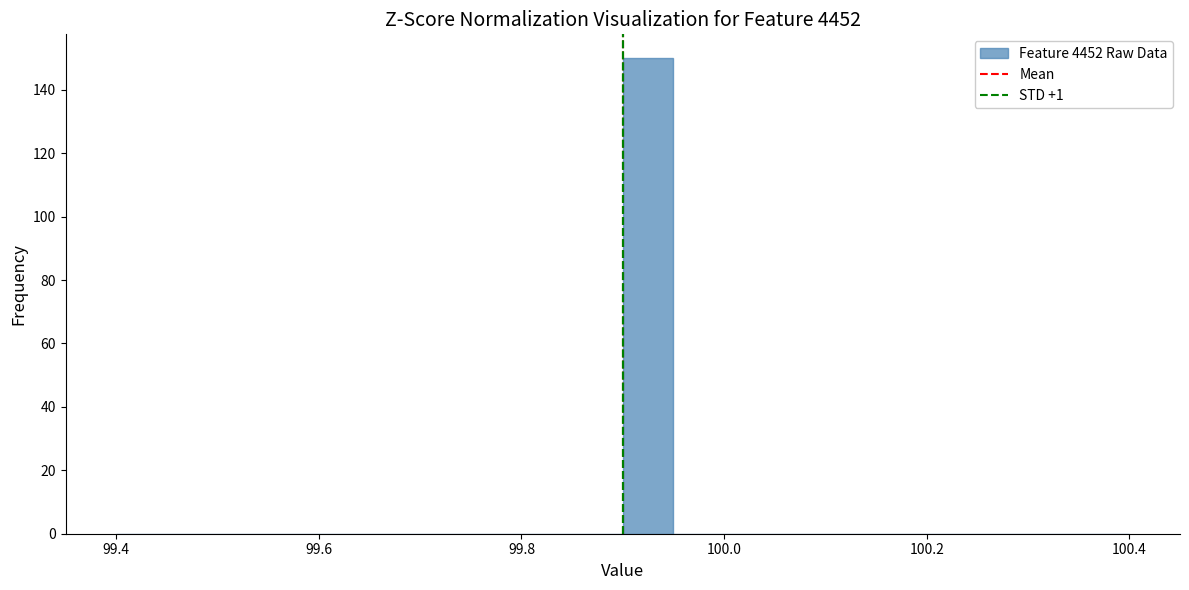

Around what value on the x-axis is the tallest bar? Give the approximate position of its centre, as read against the axis.

99.92